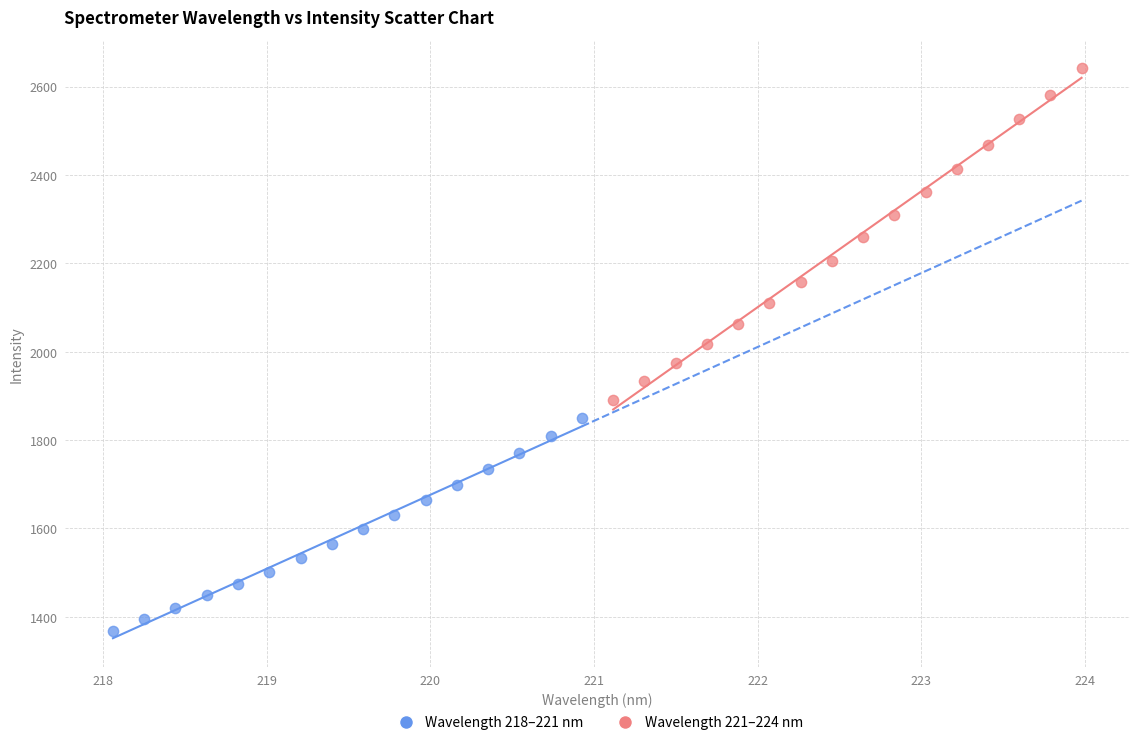

What are all the series names shown in the legend?

Wavelength 218–221 nm, Wavelength 221–224 nm